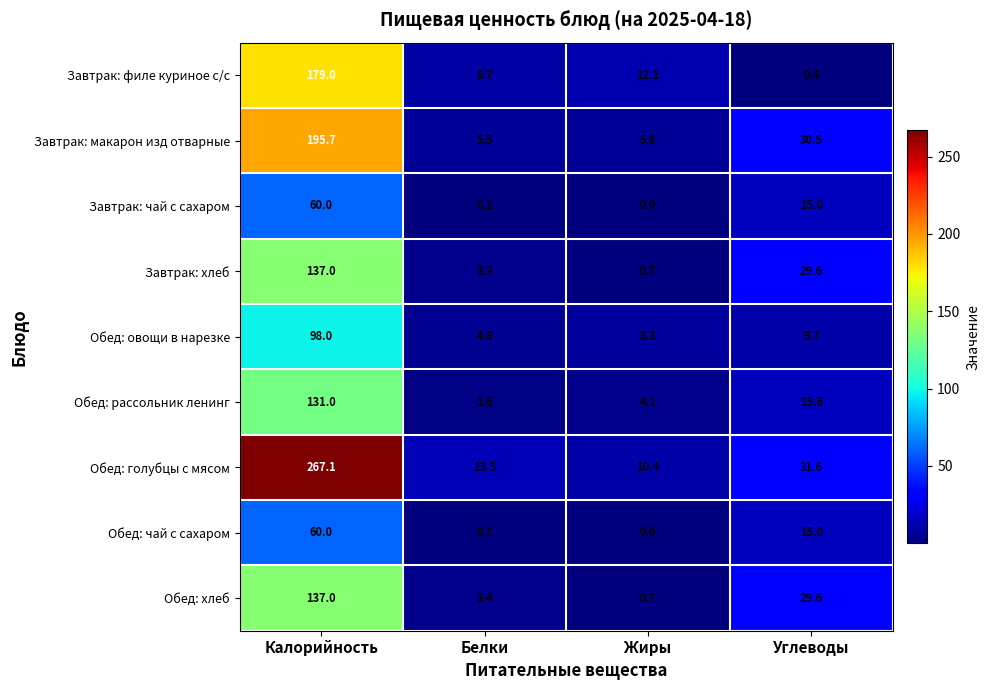

How many data points does each series have?

4